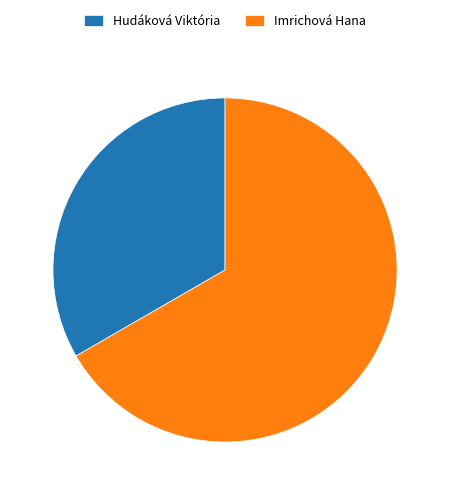

Is it true that Imrichová Hana is 55% of the pie?

False